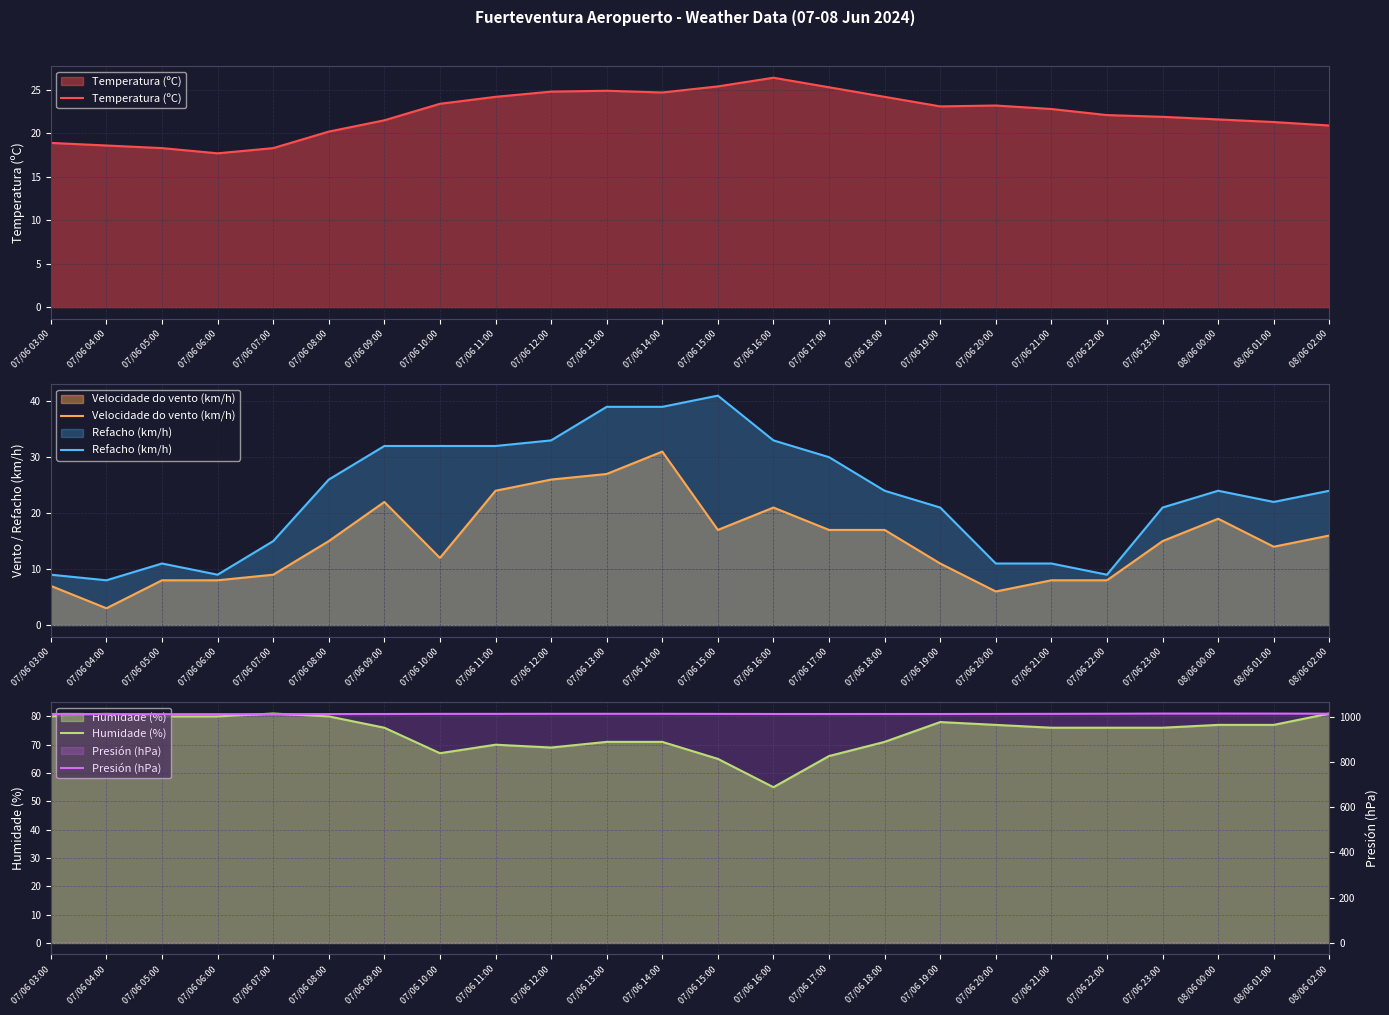

What is the total value across all series at 07/06 16:00?

1147.6